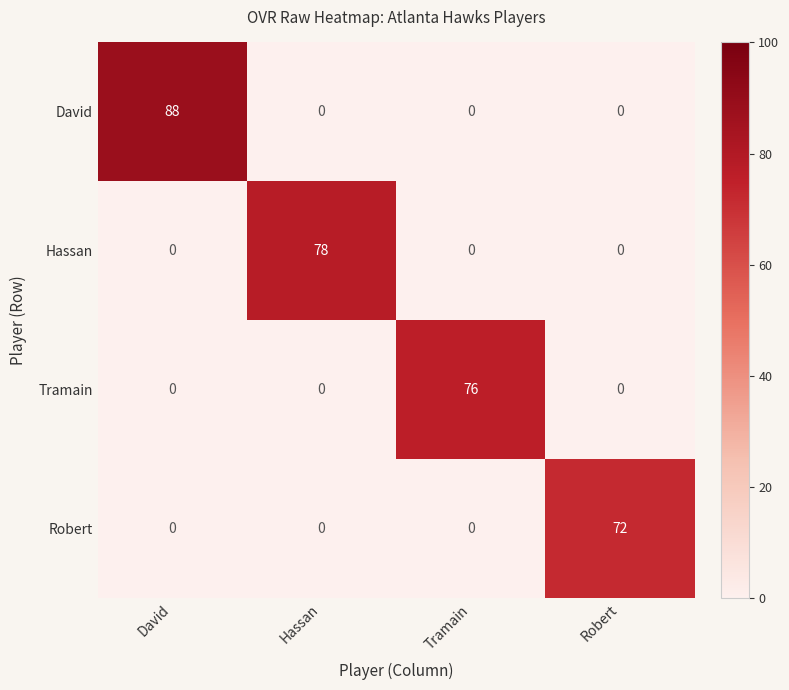

At how many categories does at least one series exceed 69?

4